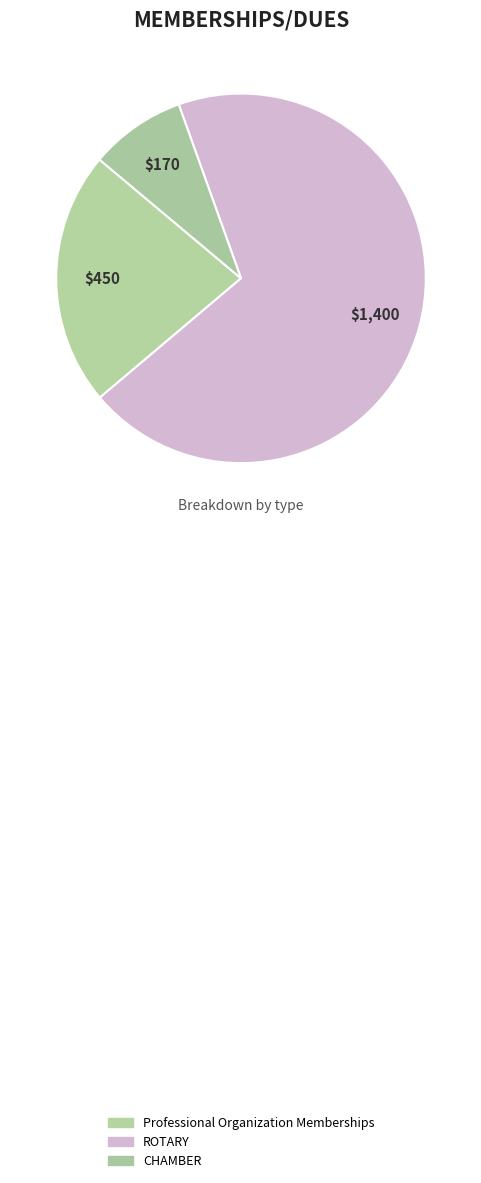

What is the smallest slice in the pie chart?

CHAMBER